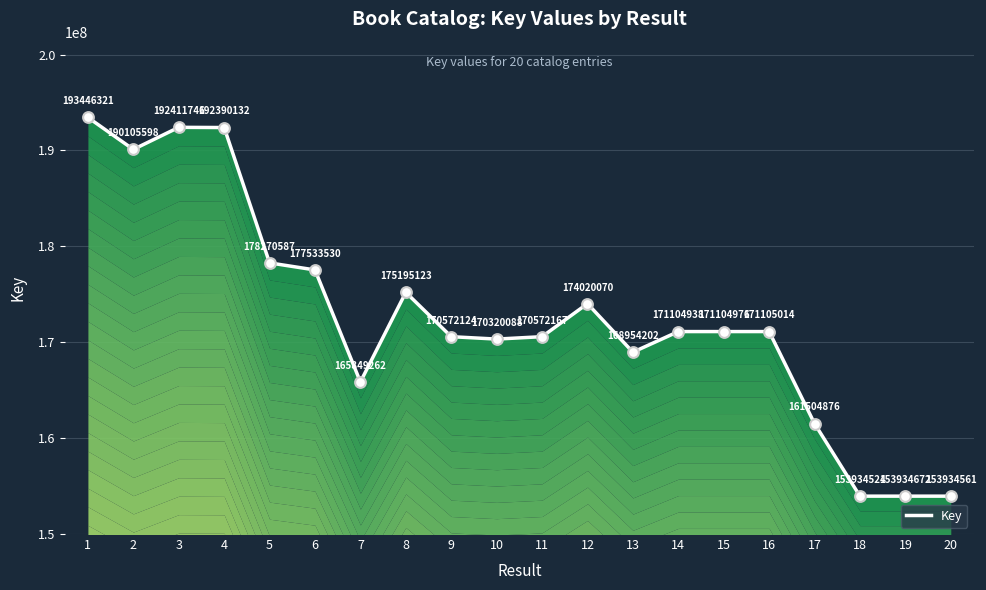

Which has a higher value, 4 or 11?

4